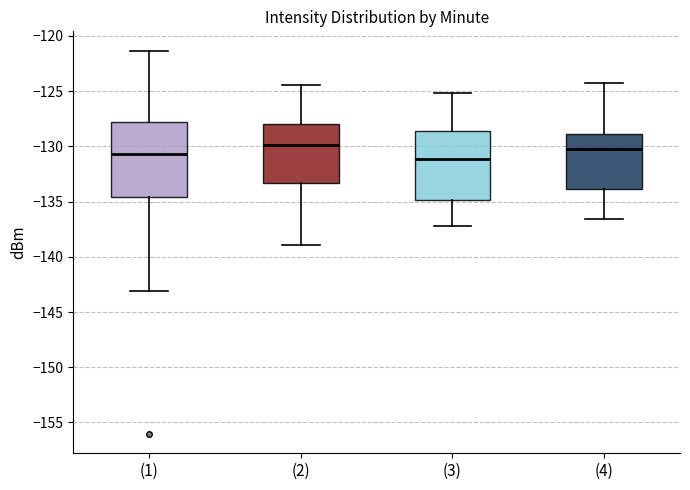

Reading left to right, read every box against the y-axis: the position of its median line, the range the box covers, and the ends of its whiskers. The values are not printed on the chart, so give them approximately, as read against the axis.

(1): median -130.5, box -134.5 to -128.0, whiskers -143.0 to -121.5
(2): median -130.0, box -133.5 to -128.0, whiskers -139.0 to -124.5
(3): median -131.0, box -135.0 to -128.5, whiskers -137.0 to -125.0
(4): median -130.0, box -134.0 to -129.0, whiskers -136.5 to -124.0